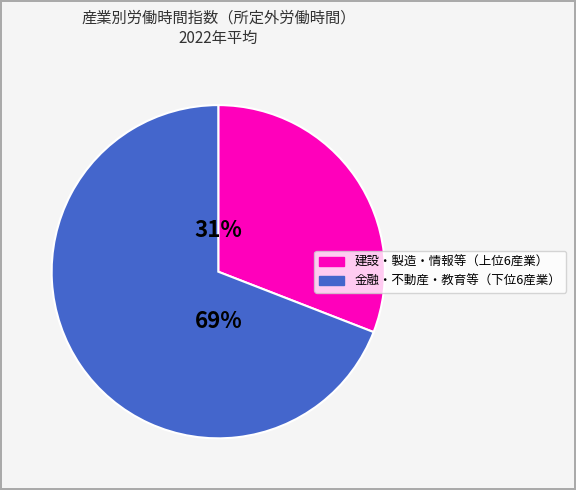

To the nearest percent, what is the difference between the largest and smallest slice percentages?

38%